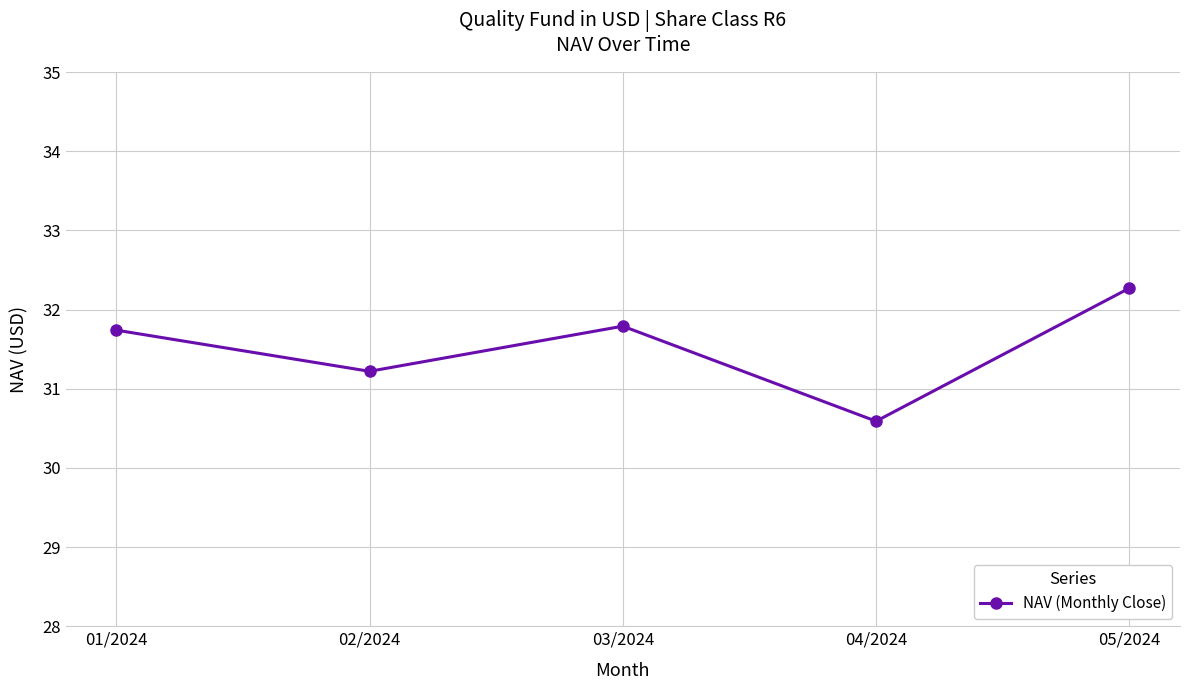

What is the difference between the maximum and minimum values?

1.7